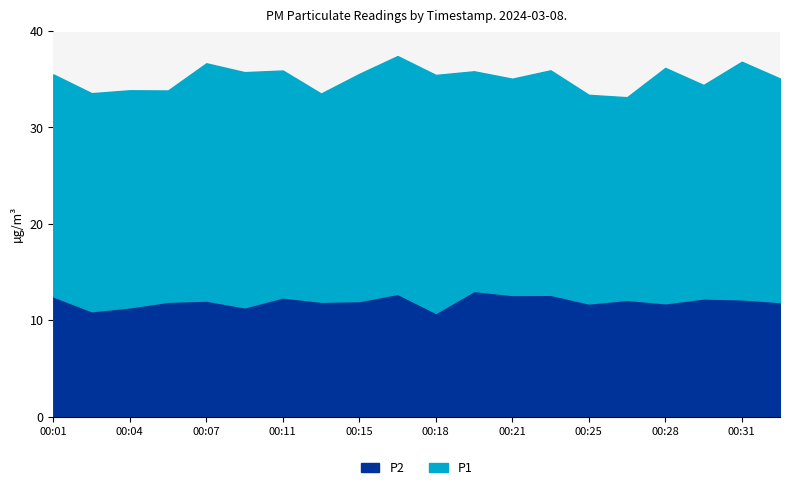

Which label corresponds to the largest value in the chart?

00:18